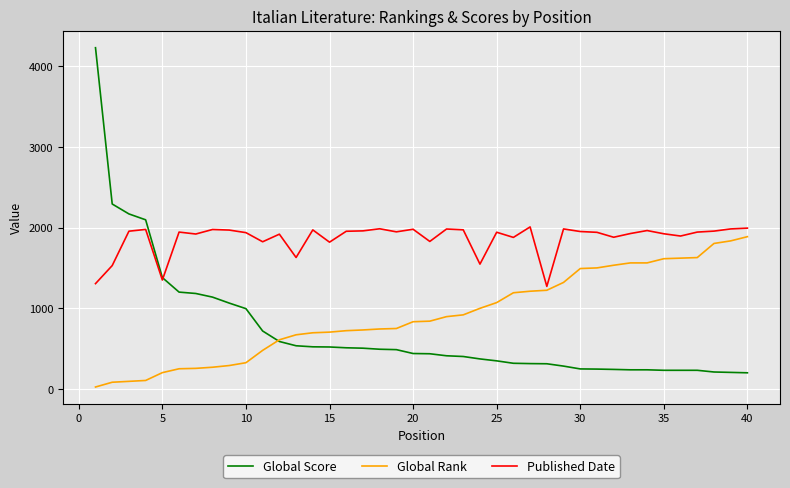

Which series has the largest range (max minus min)?

Global Score